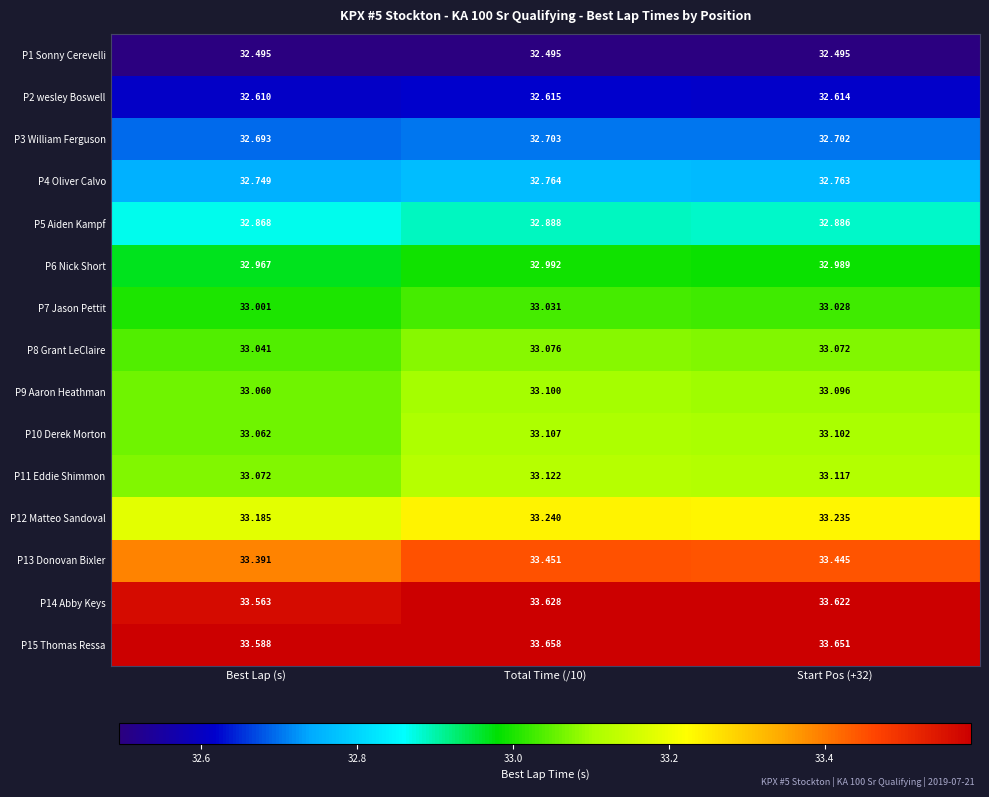

At which label does P12 Matteo Sandoval reach its minimum?

Best Lap (s)